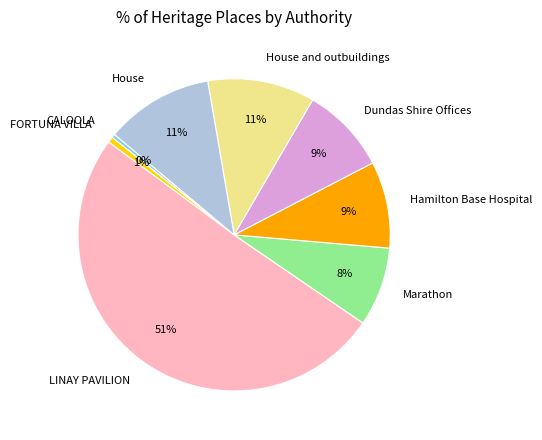

Which category has the biggest portion of the pie?

LINAY PAVILION